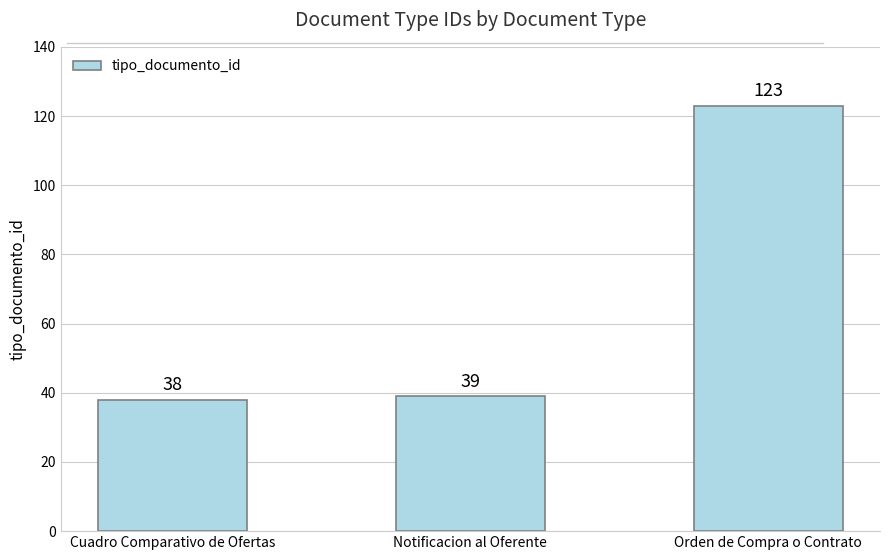

The value at Orden de Compra o Contrato is 42. True or false?

False